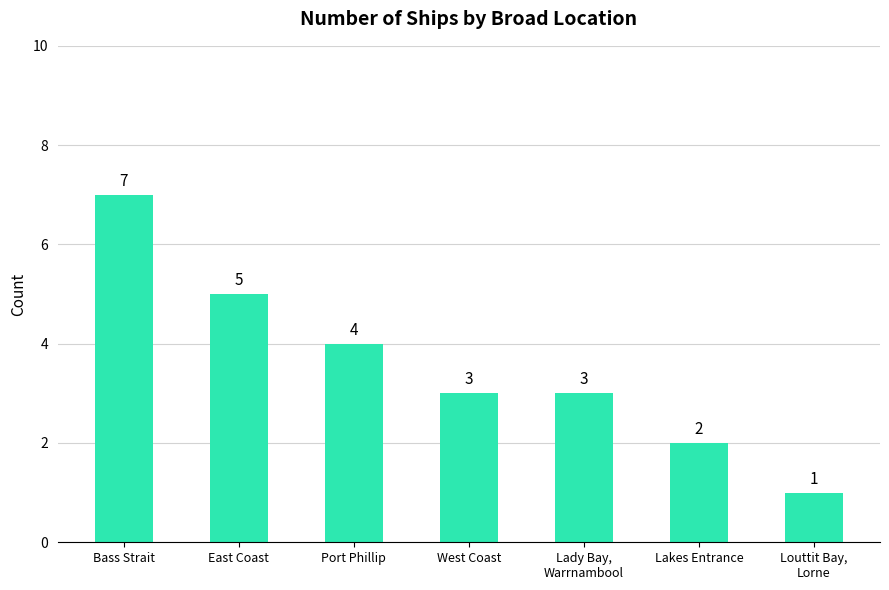

What is the value of the 5th bar from the left?

3